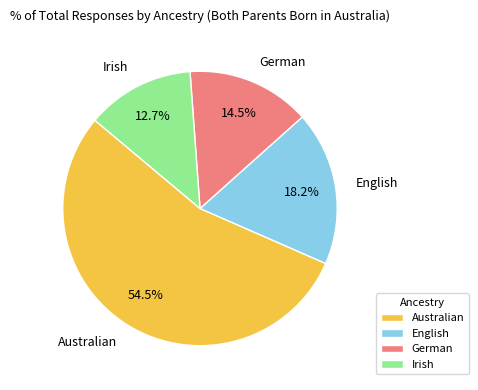

Is it true that German is 2% of the pie?

False